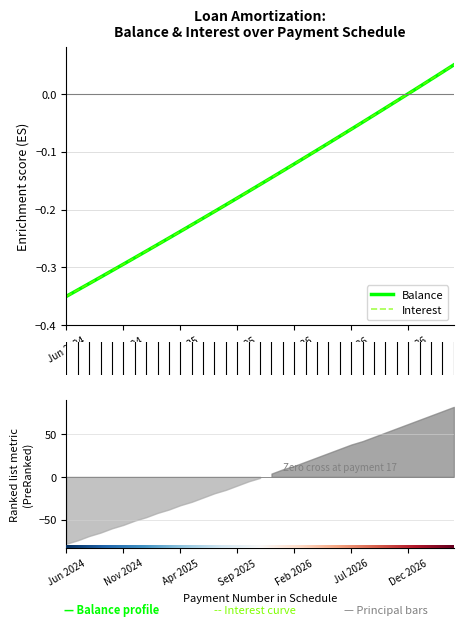

What is the value of the interest point at the 18th from the left?

-0.2